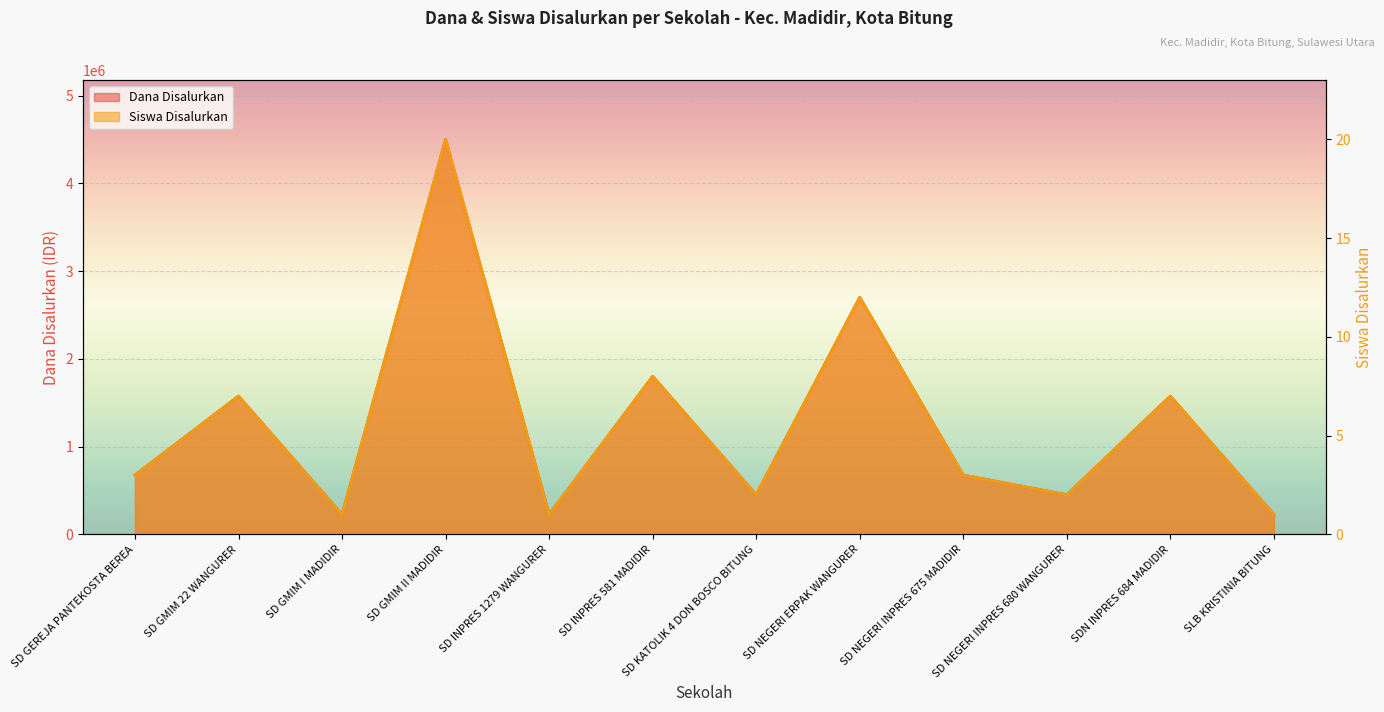

At how many categories does at least one series exceed 860175?

5